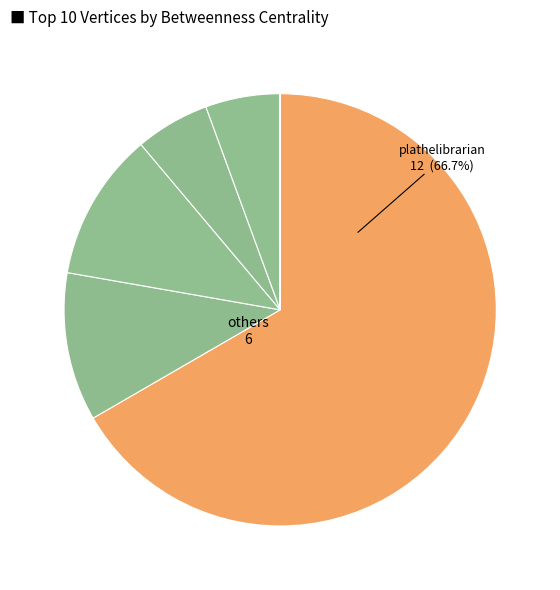

Is there a majority slice in this chart?

Yes